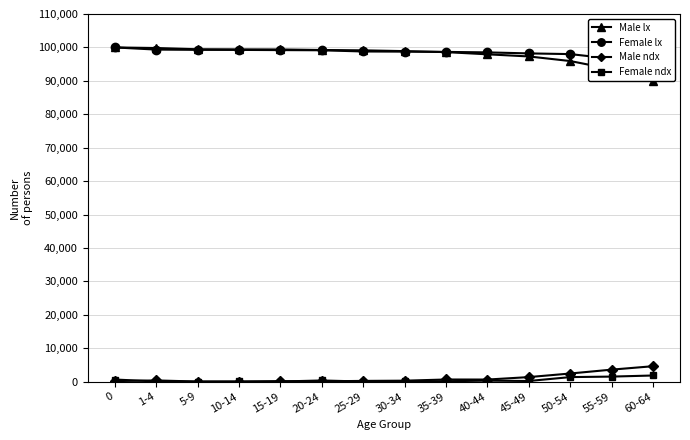

What is the value of the Female ndx point at the 2nd from the left?

77